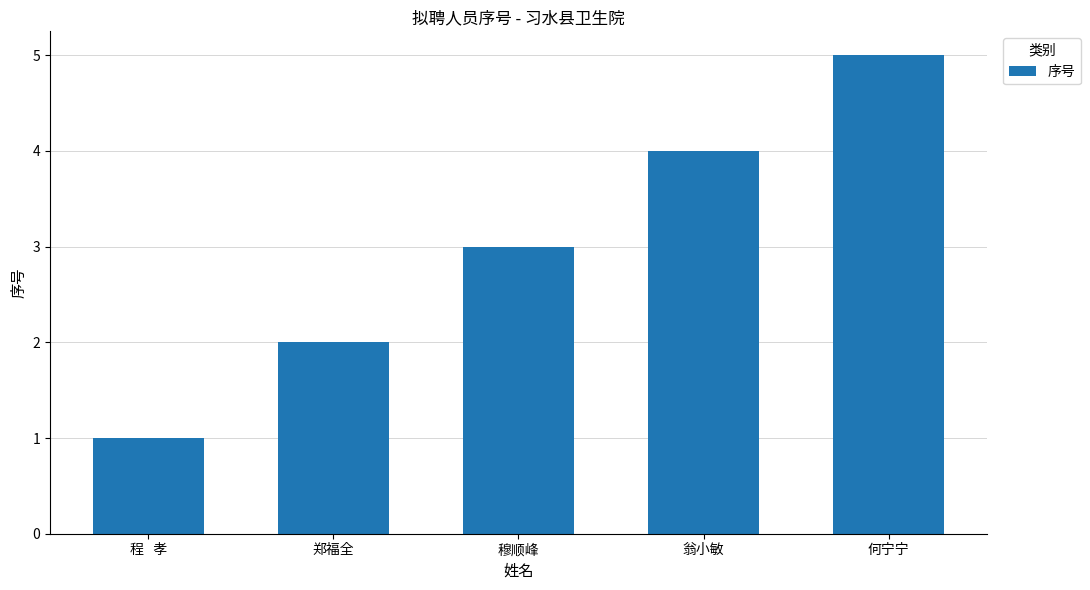

Does the chart contain any negative values?

No